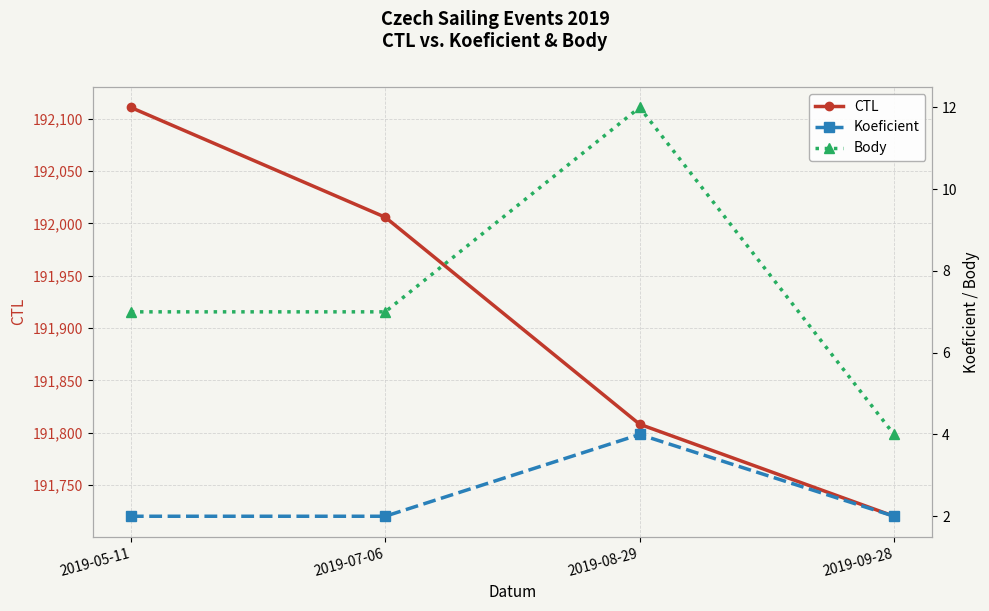

True or false: Koeficient has more than 2 points higher than both neighbors.

False